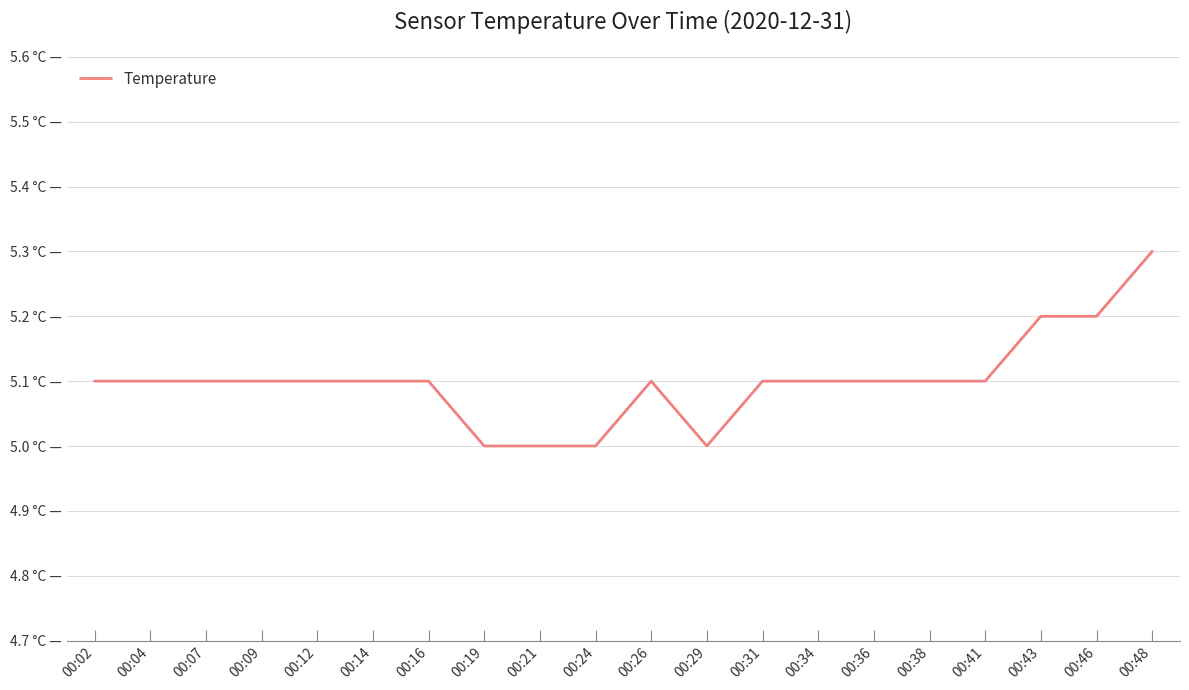

What is the average value?

5.1